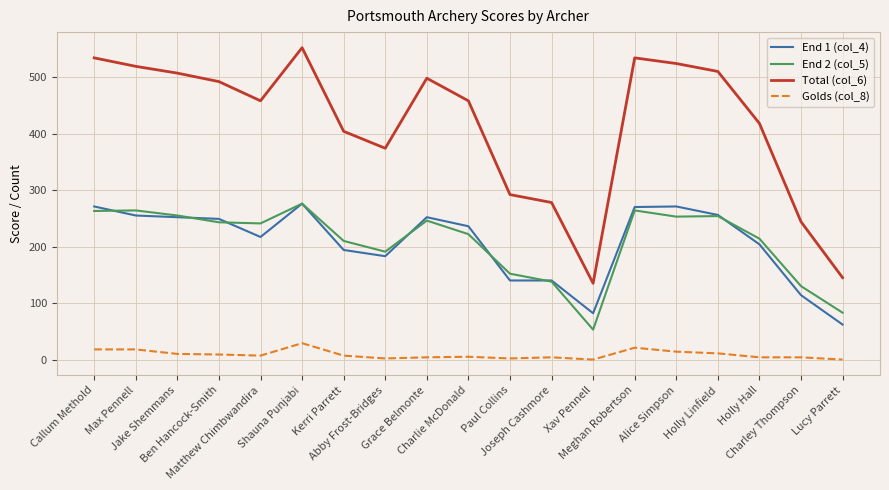

Which series has the widest spread of values?

Total (col_6)